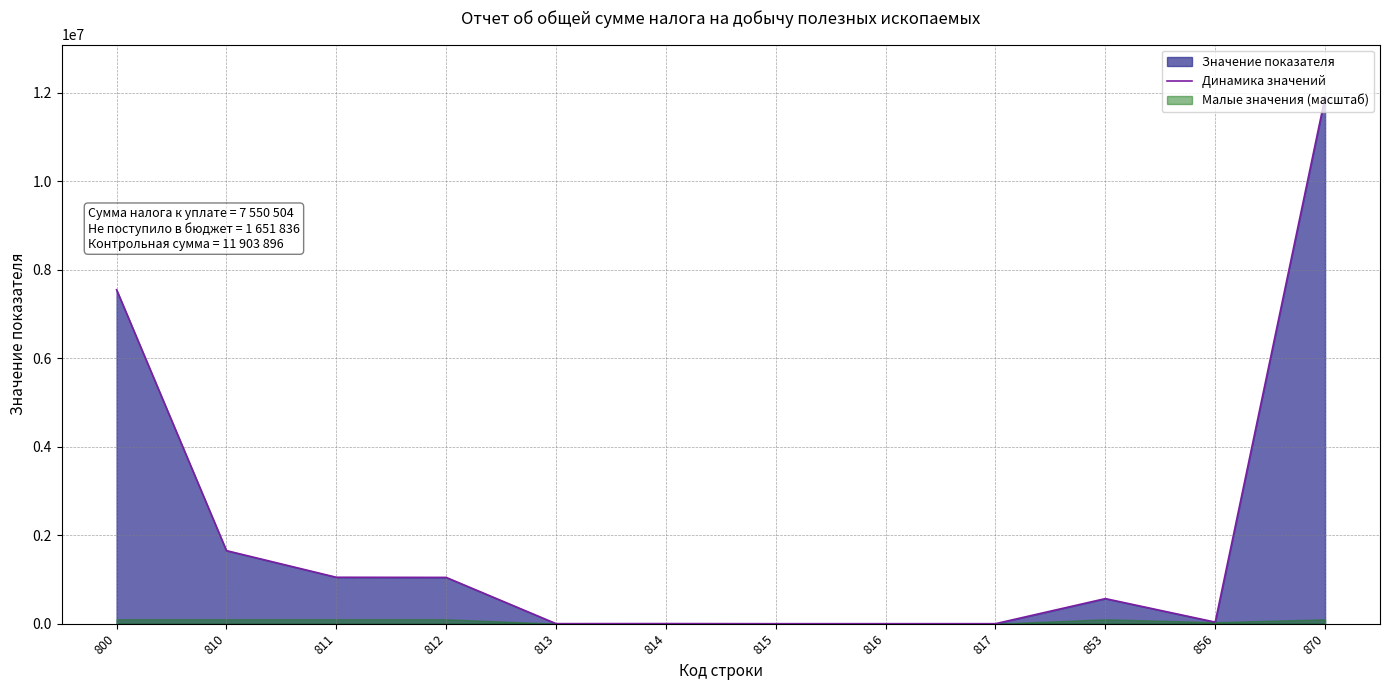

What is the difference between the maximum and minimum values?

11903896